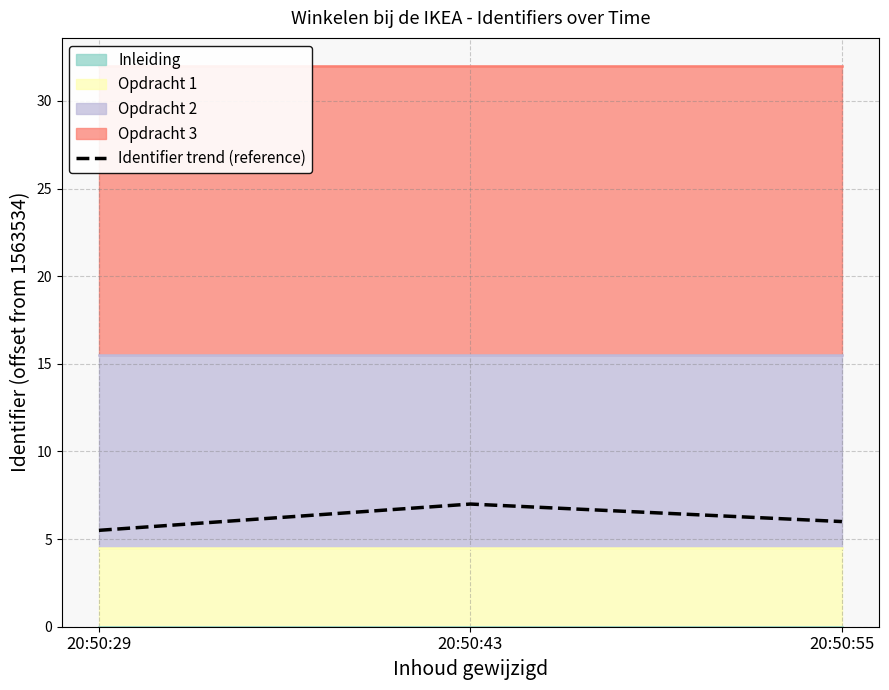

How many data points are above 6?

1